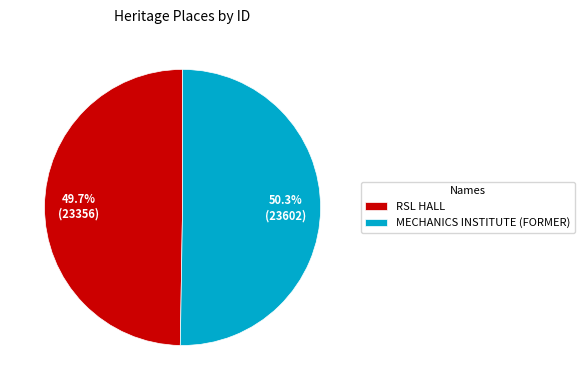

Count the number of slices in the pie.

2